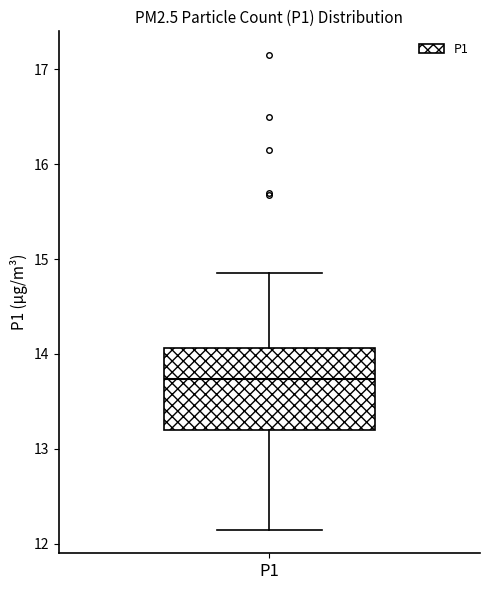

Where does the upper whisker of the box for P1 end on the y-axis? The values are not printed on the chart, so give them approximately, as read against the axis.

14.9